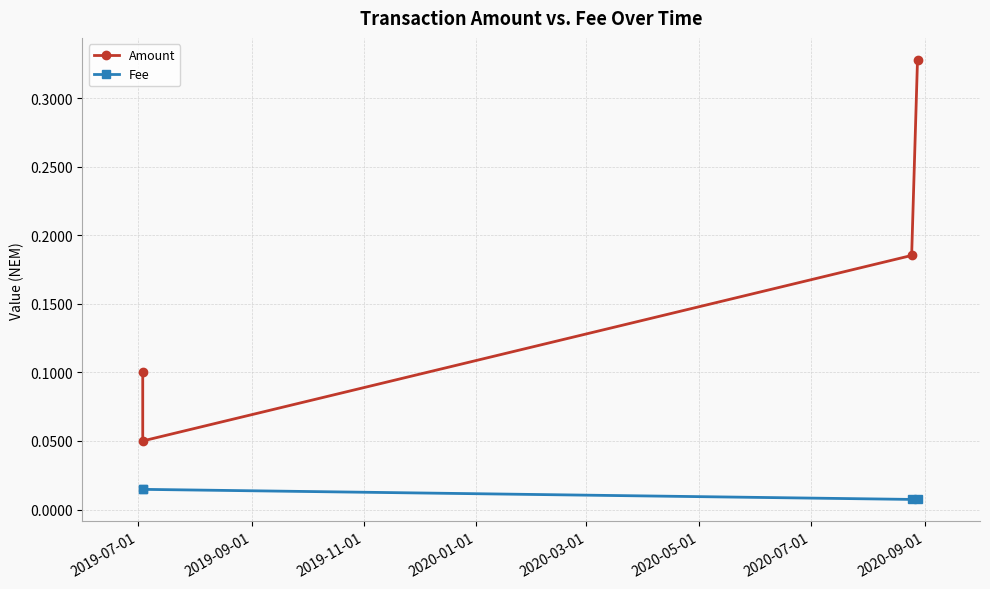

True or false: Fee and Amount cross at least once.

False